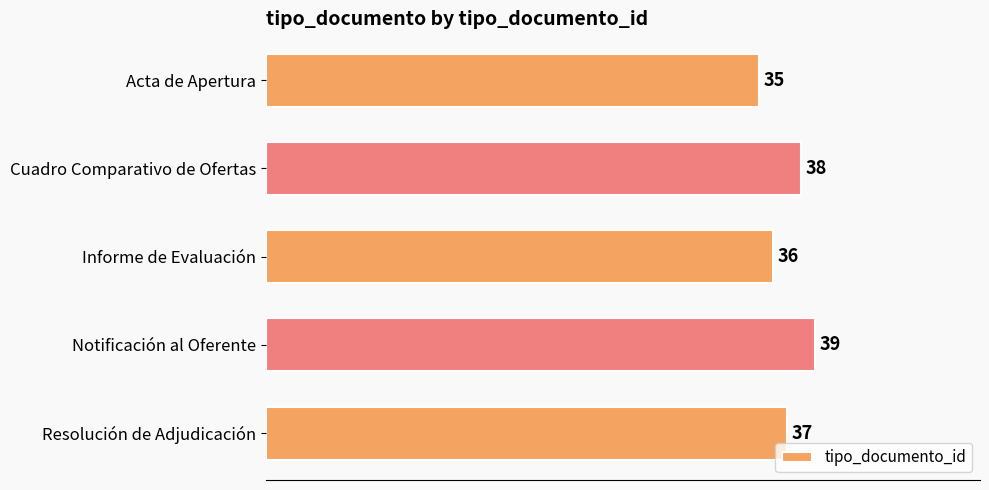

True or false: the data shows 22 at Acta de Apertura.

False